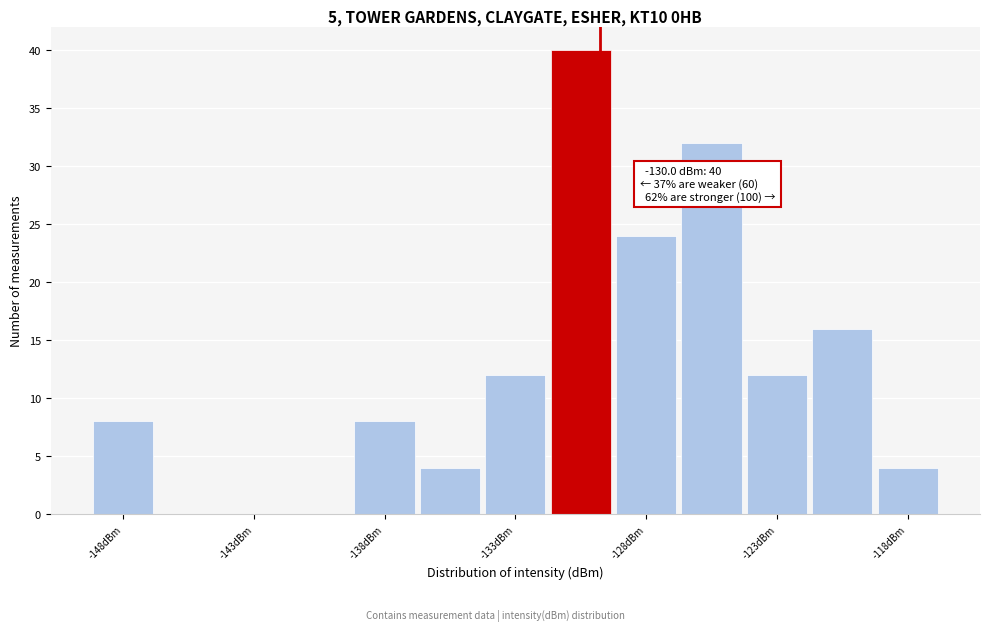

Which range on the x-axis has the tallest bar?

-132.0 to -129.5